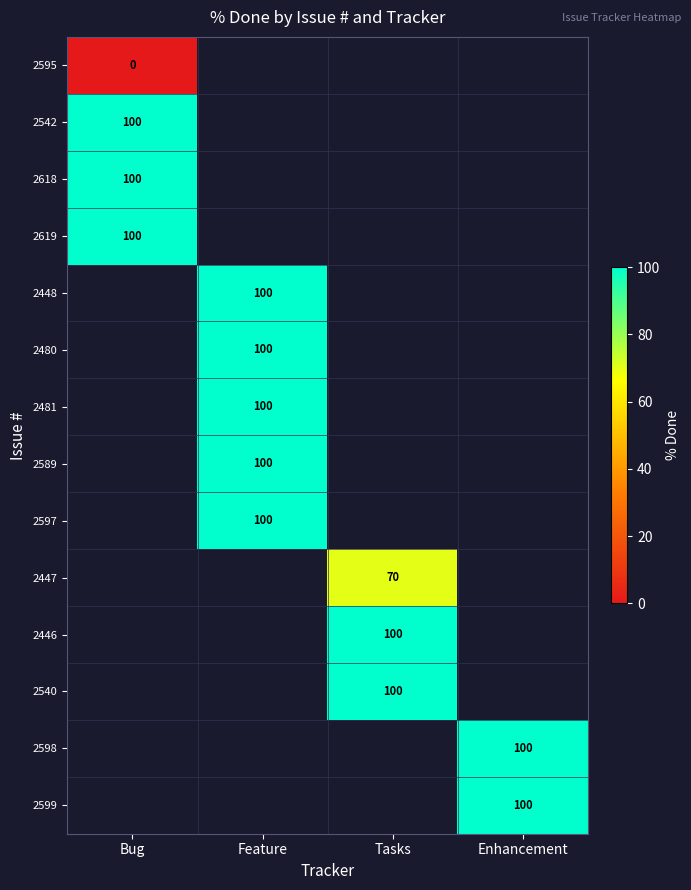

Is it true that 2448 equals 44 at Feature?

False